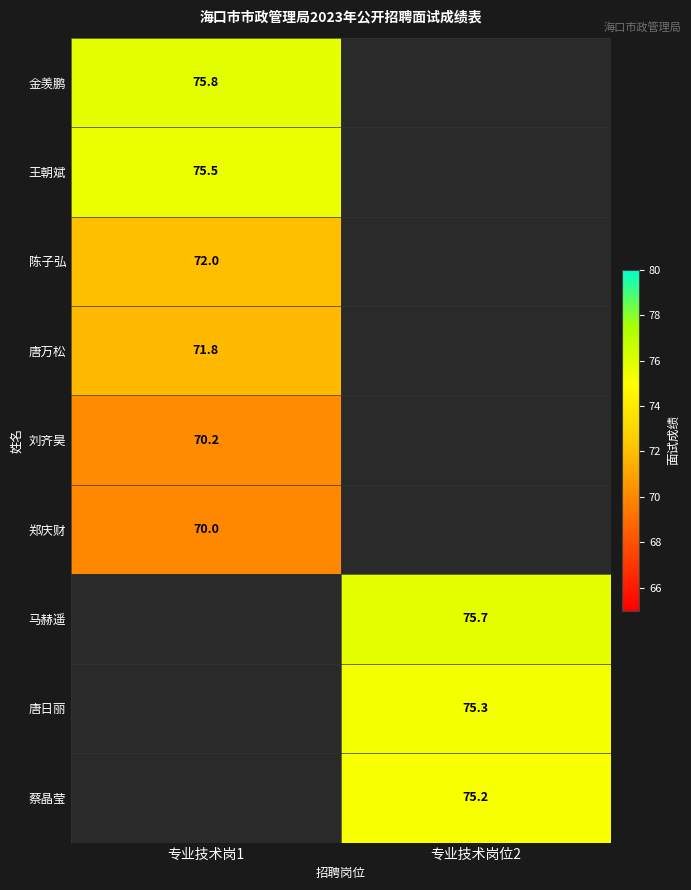

Is the value of 唐万松 at 专业技术岗1 greater than the value of 唐日丽 at 专业技术岗位2?

No